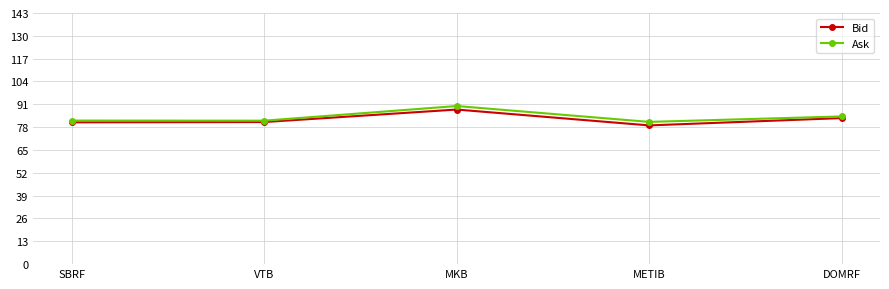

What is the greatest value displayed?

90.0